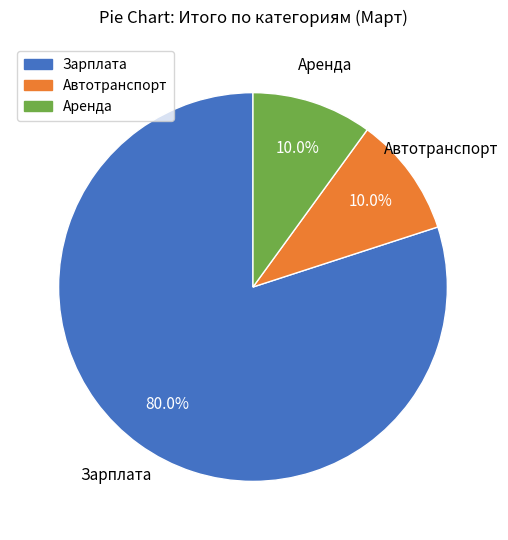

How many segments does this pie chart have?

3